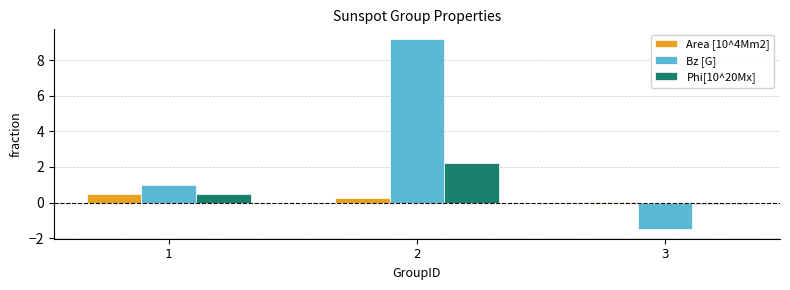

Does the chart contain stacked bars?

No